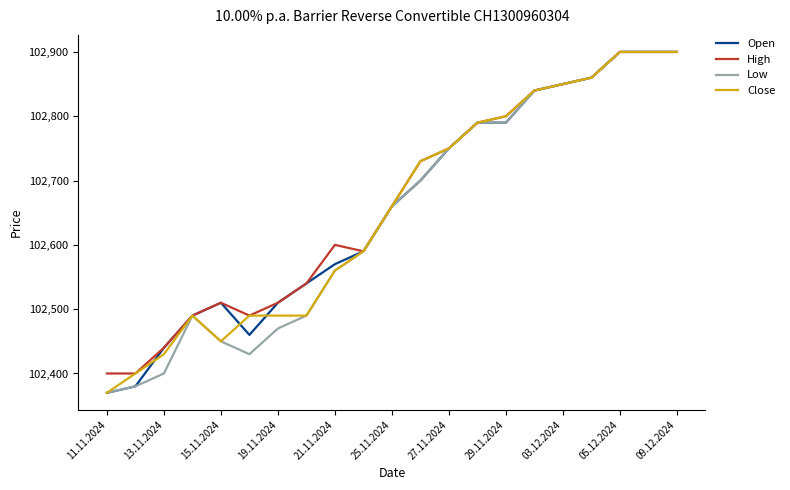

What is the minimum value for Low?

102370